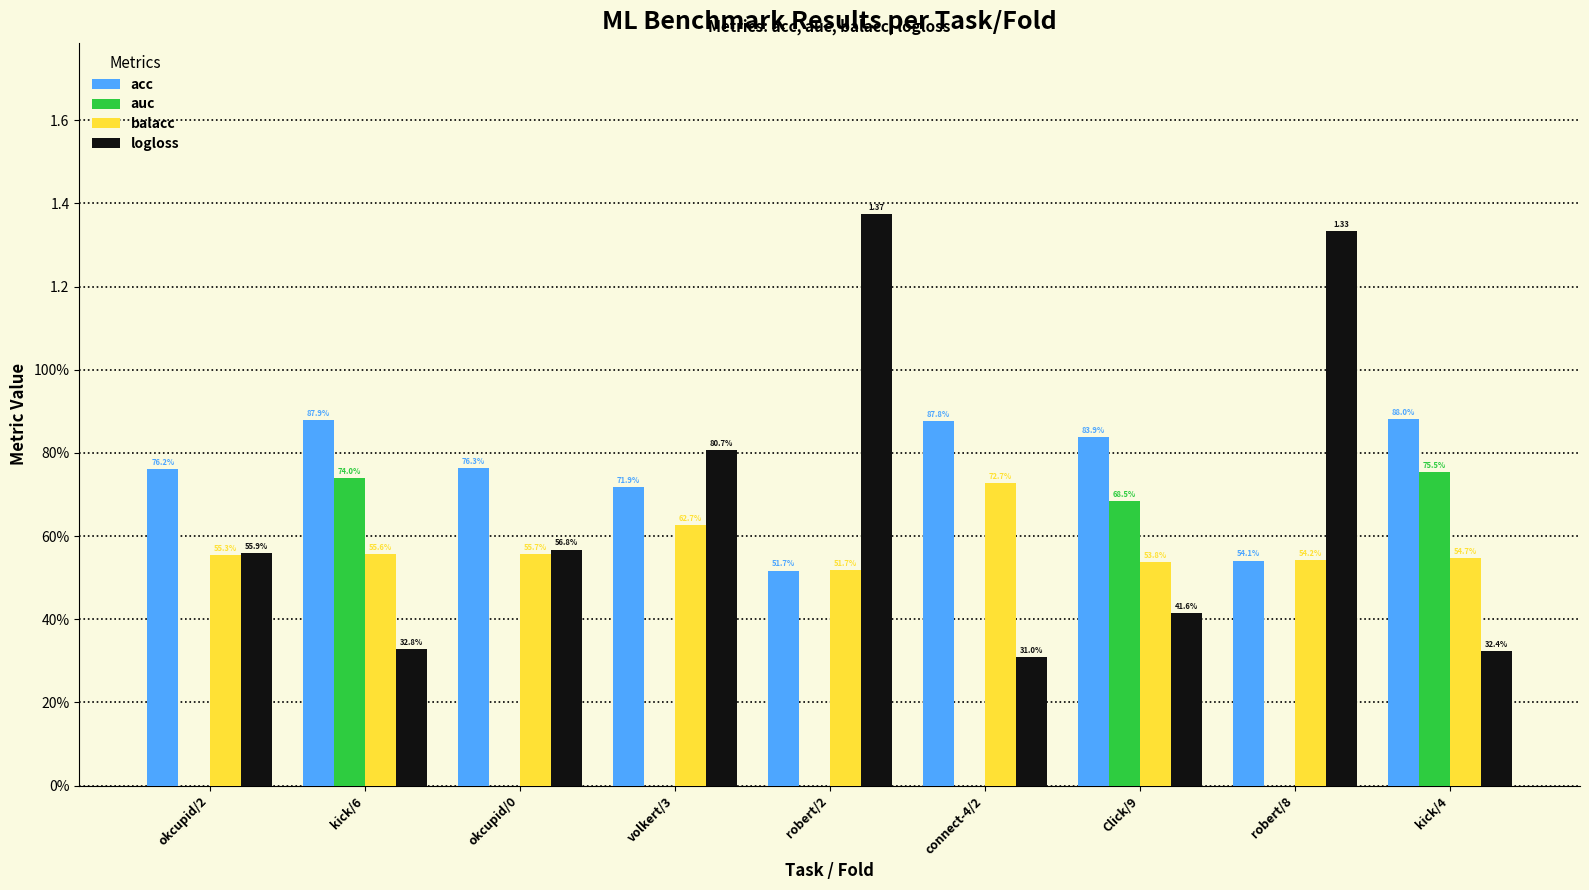

What are all the series names shown in the legend?

acc, auc, balacc, logloss